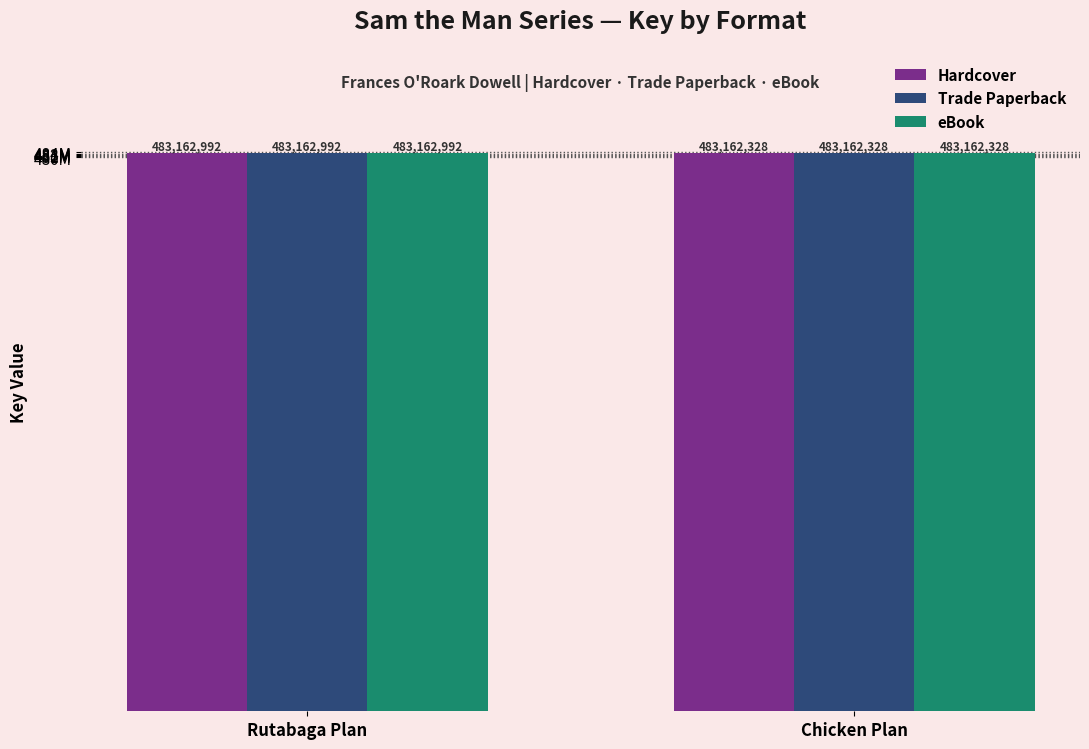

What are all the series names shown in the legend?

Hardcover, Trade Paperback, eBook